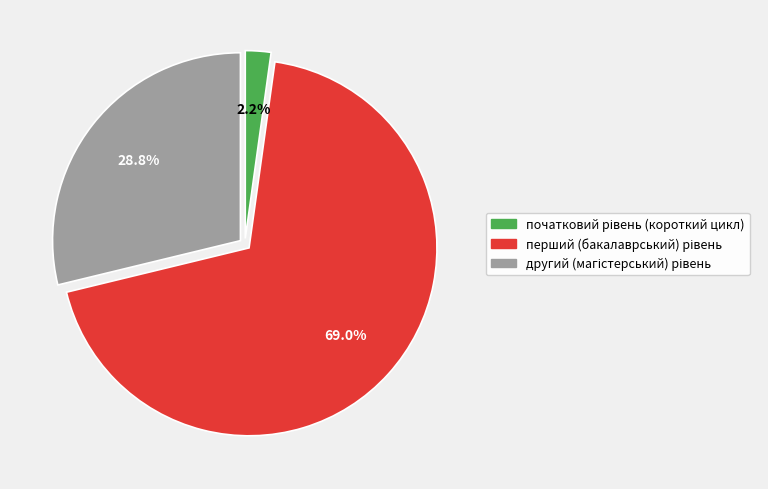

Is there any slice that represents more than half of the pie?

Yes